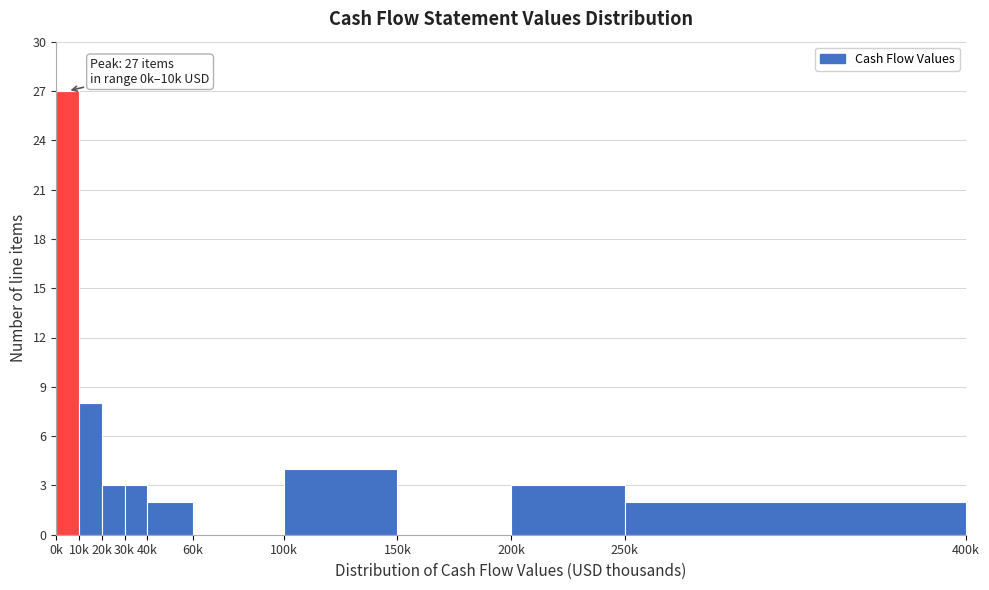

Reading left to right, what are all the values shown in this chart?

0k=27	10k=8	20k=3	30k=3	40k=2	60k=0	100k=4	150k=0	200k=3	250k=2